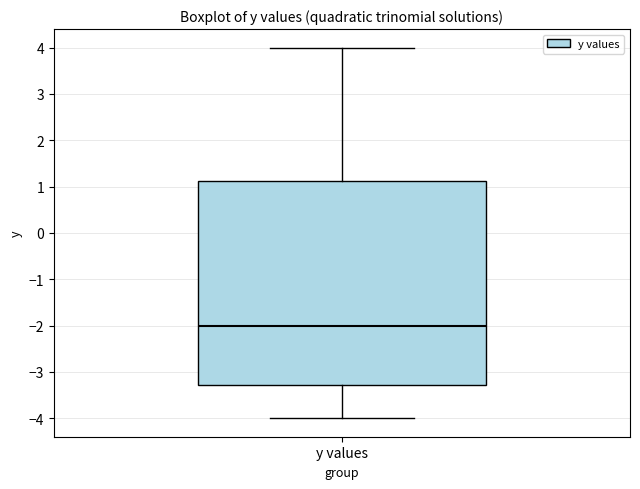

Where does the upper whisker of the box for y values end on the y-axis? The values are not printed on the chart, so give them approximately, as read against the axis.

4.0